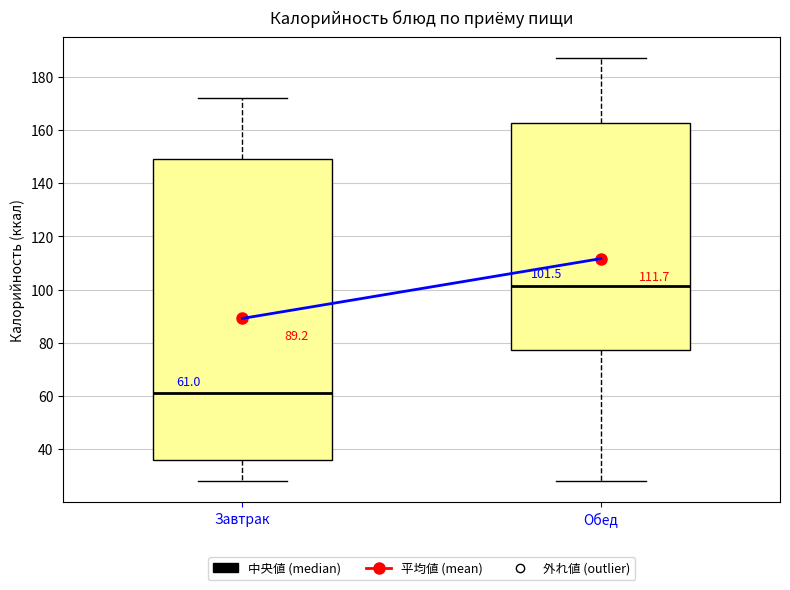

Which box's median line is the lowest?

Завтрак